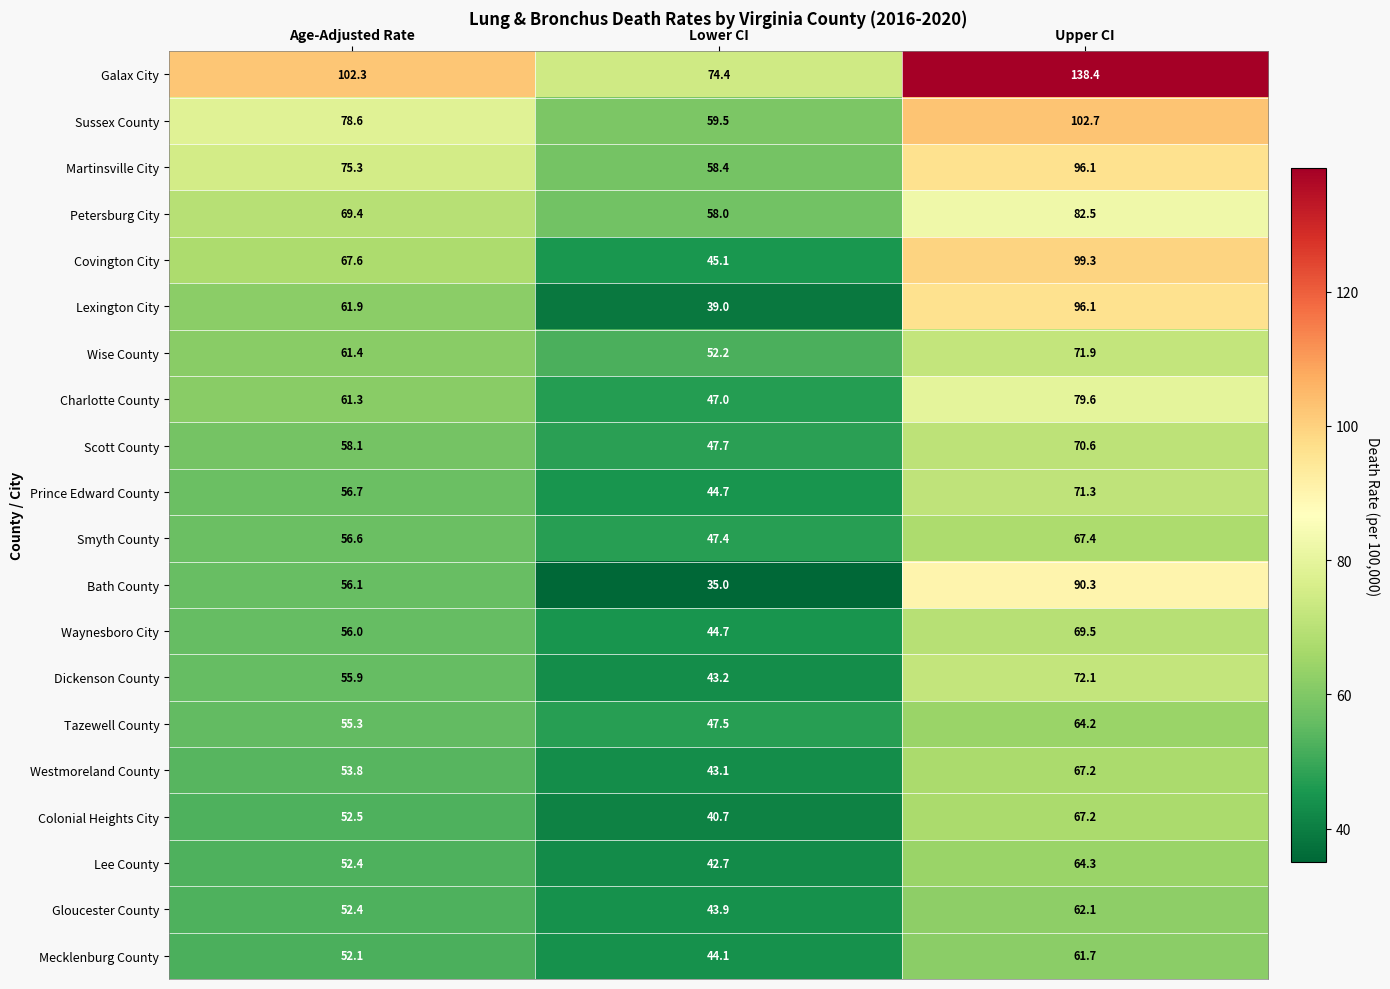

Which series has the largest range (max minus min)?

Galax City